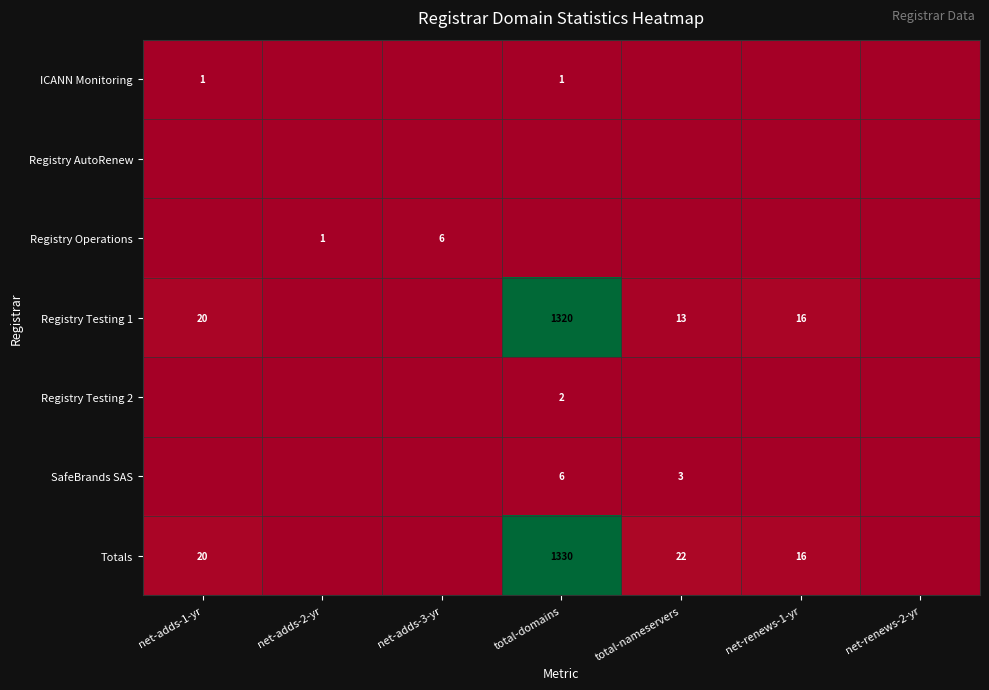

The Totals series shows 22 at total-nameservers. True or false?

True